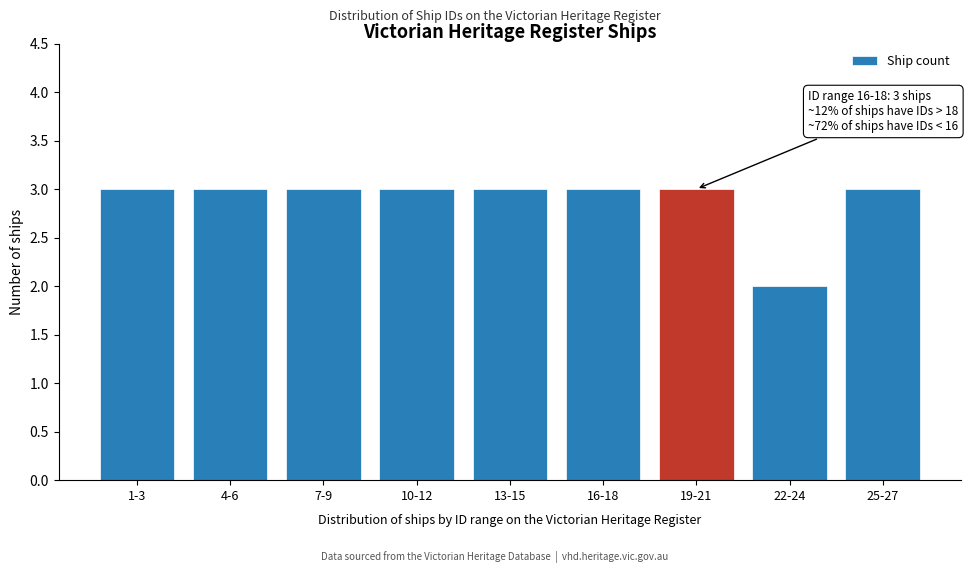

Reading left to right, transcribe all the data shown in this chart.

3	3	3	3	3	3	3	2	3